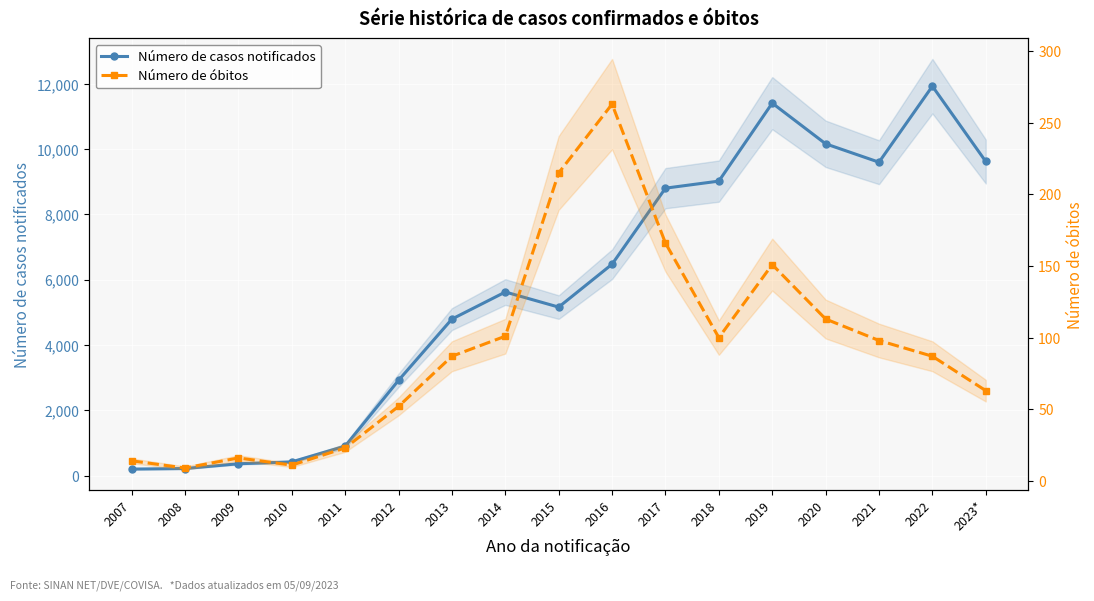

How many categories are shown in the chart?

17